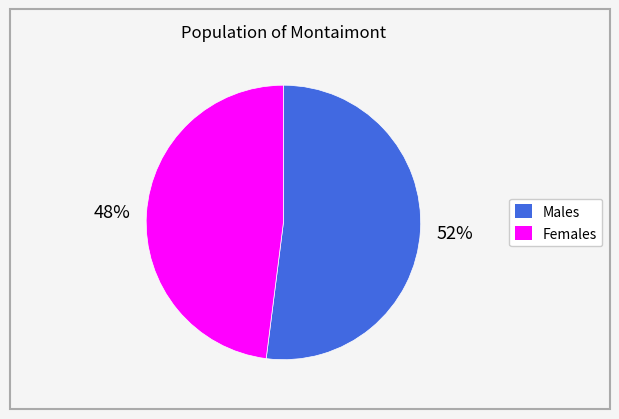

To the nearest percent, what is the average slice percentage?

50%